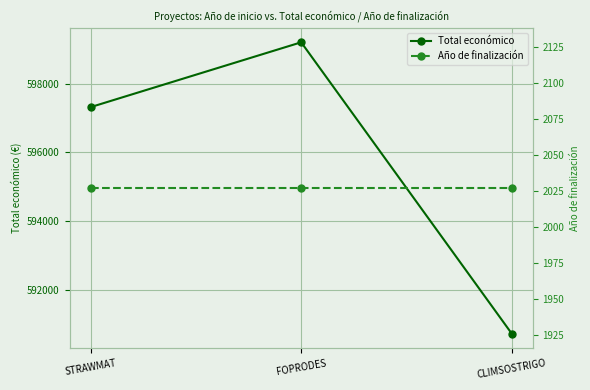

What is the total value across all series at FOPRODES?

601238